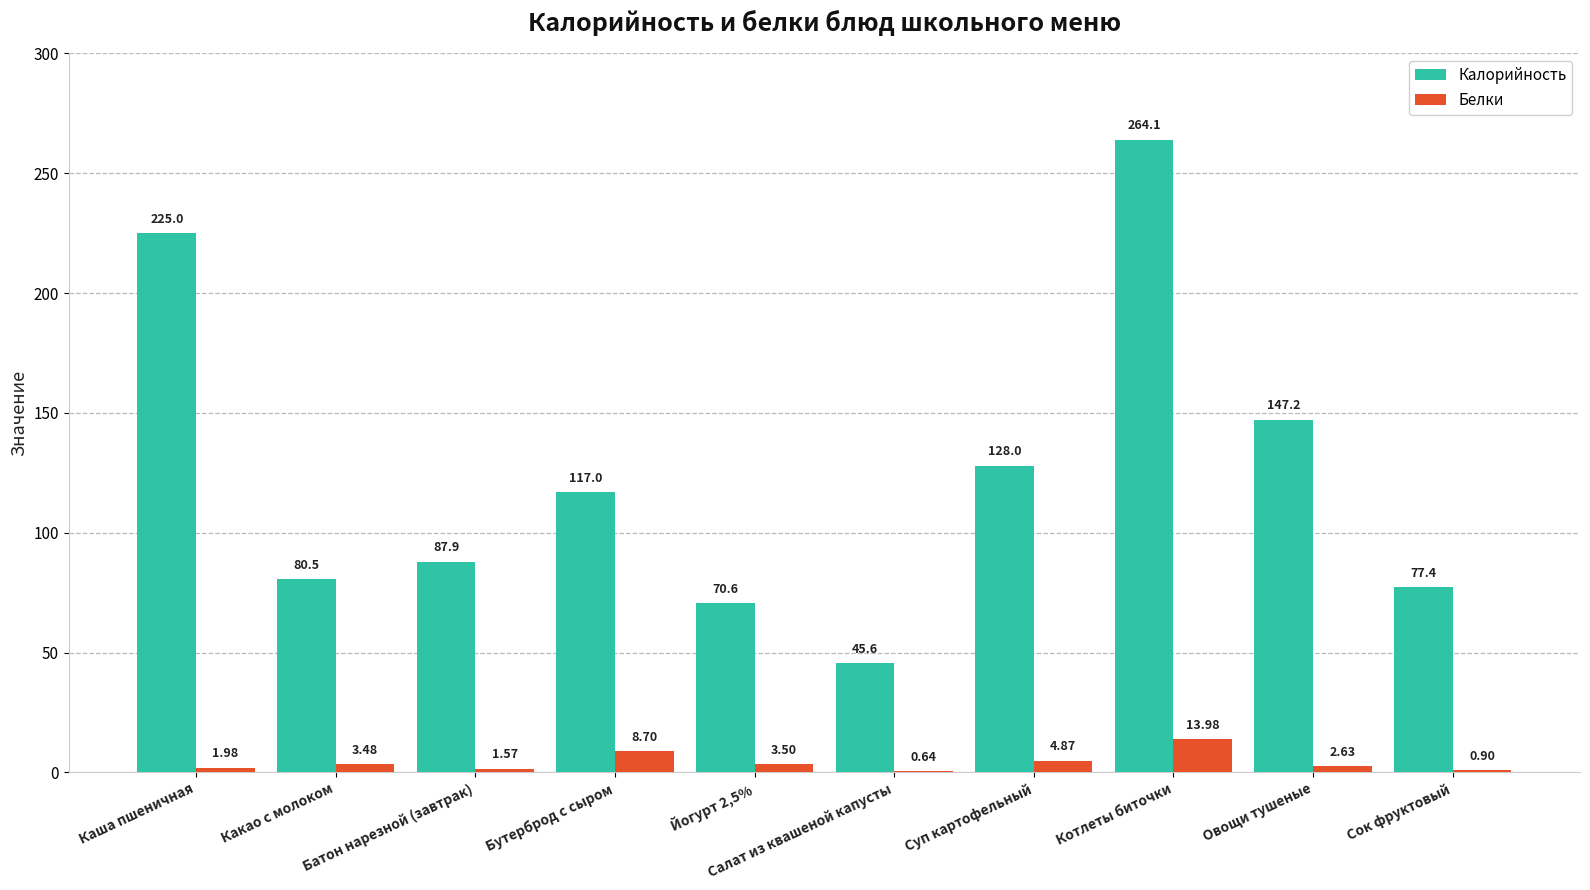

What is the spread (max minus min) of values at Какао с молоком?

77.1